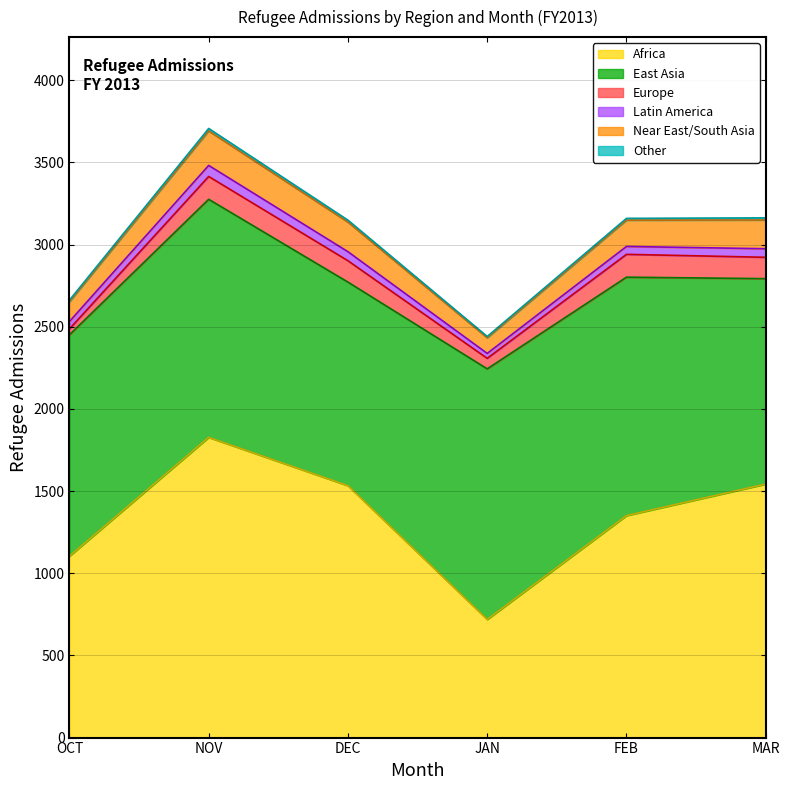

Does the chart have visible grid lines?

Yes